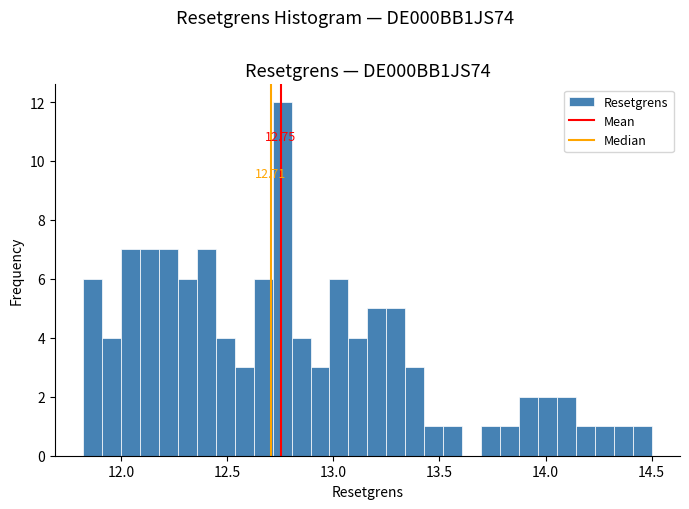

Around what value on the x-axis is the tallest bar? Give the approximate position of its centre, as read against the axis.

12.75